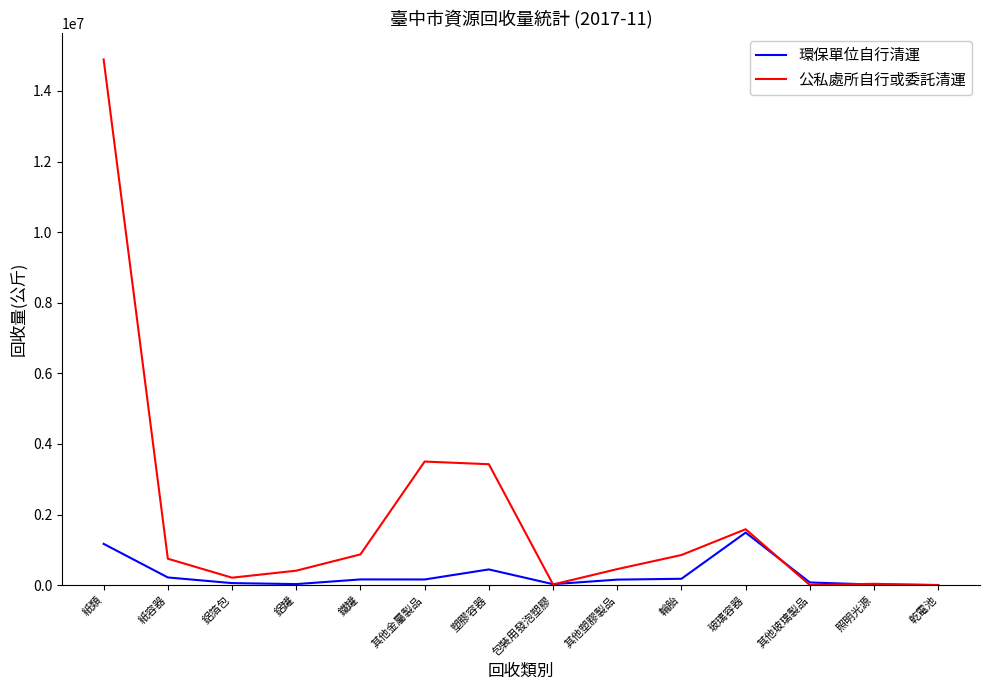

What is the maximum value shown in the chart?

14893940